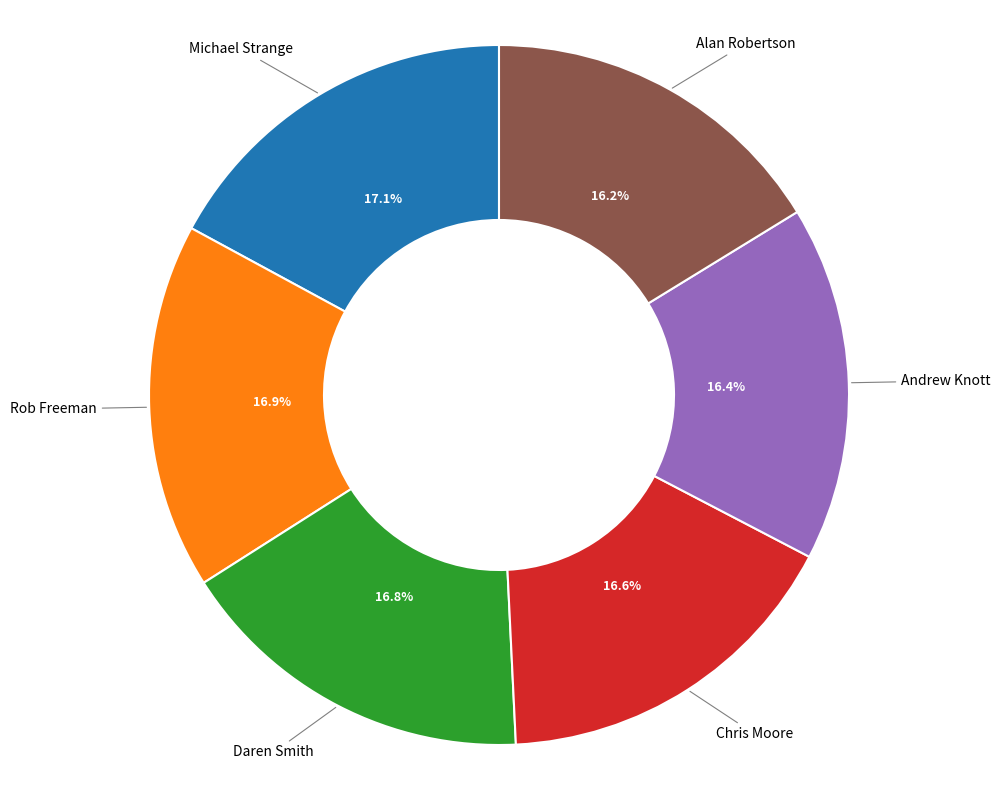

To the nearest percent, what portion does Michael Strange represent?

17%